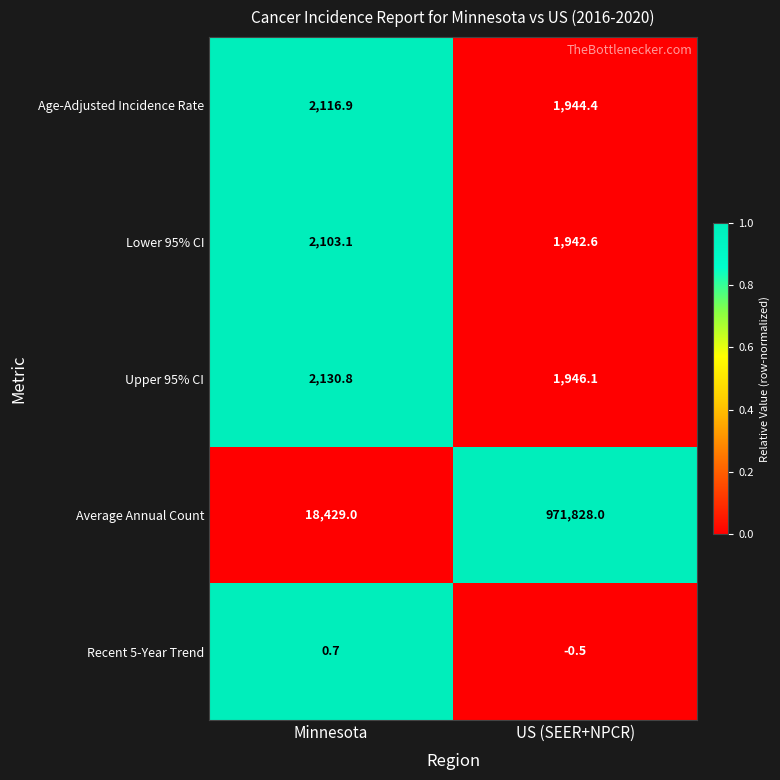

At which label is Age-Adjusted Incidence Rate closest to 2030?

US (SEER+NPCR)